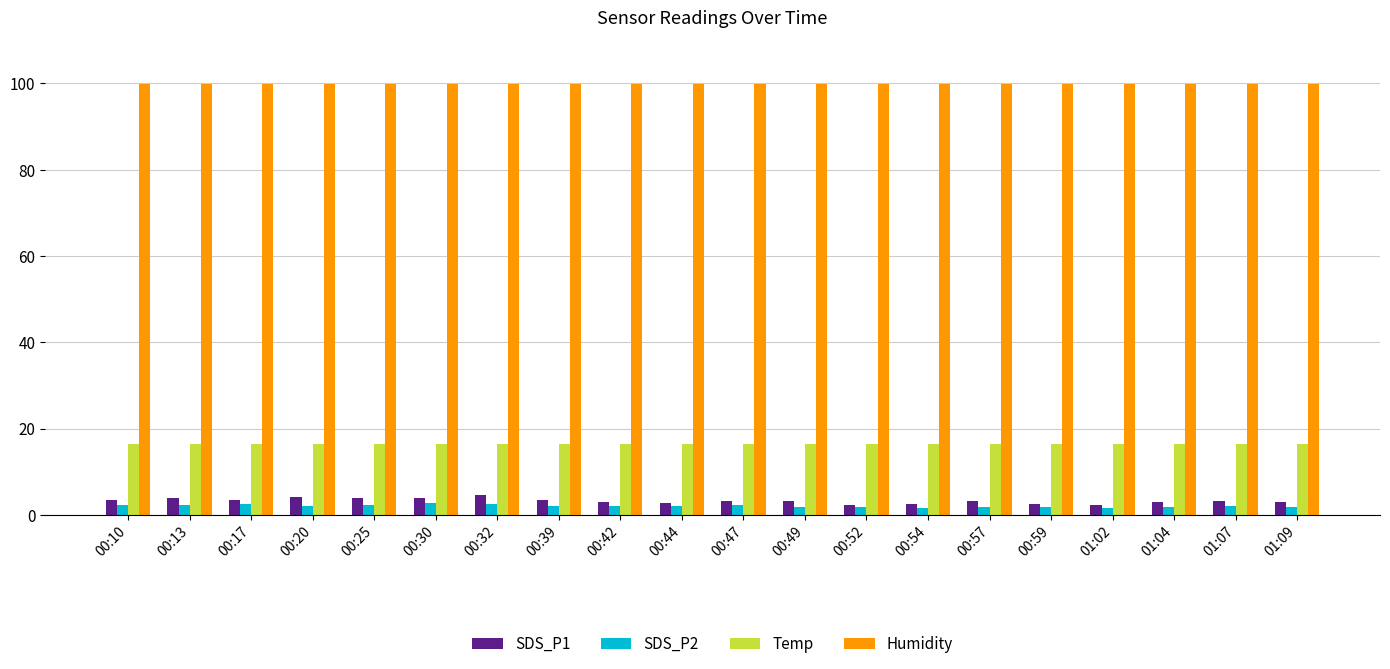

What is the sum of the SDS_P1 values at 00:30 and 00:44?

6.6